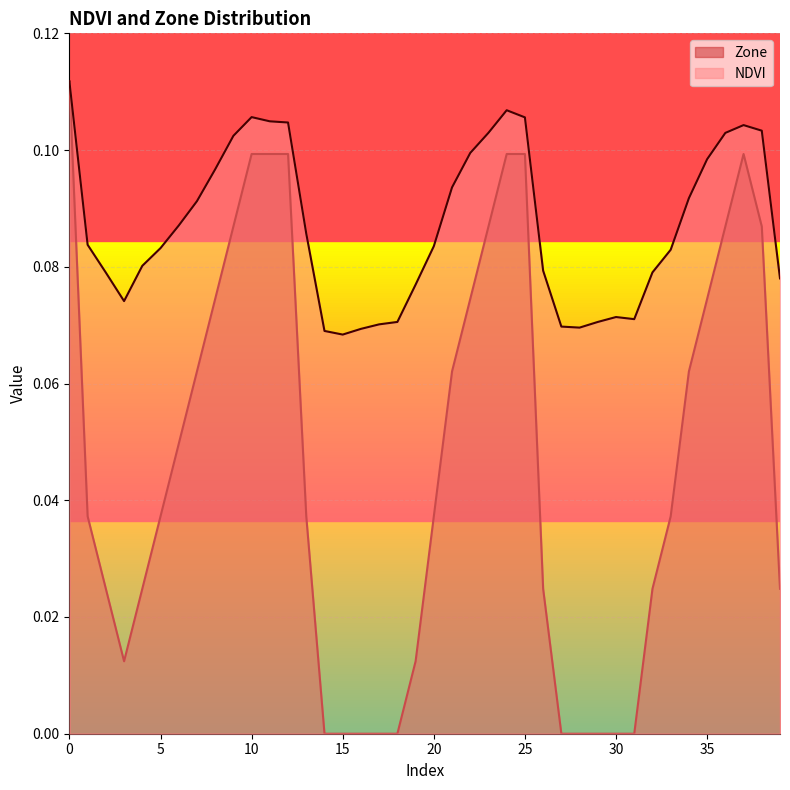

True or false: Zone has a value of 0.0 at 34.

False